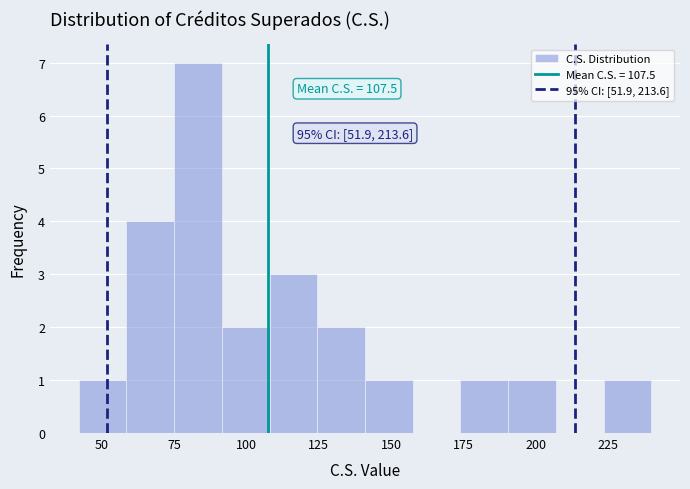

Around what value on the x-axis is the tallest bar? Give the approximate position of its centre, as read against the axis.

85